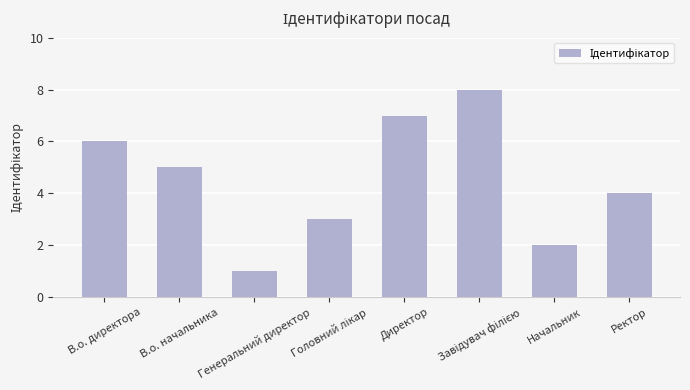

What is the greatest value displayed?

8